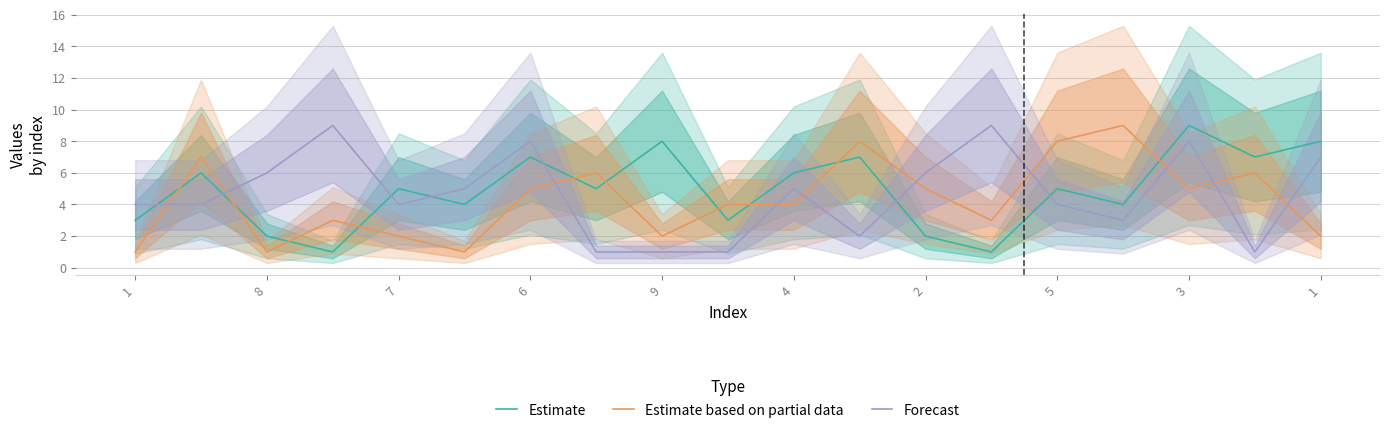

After their last crossing, which series has the higher values: Estimate or Estimate based on partial data?

Estimate